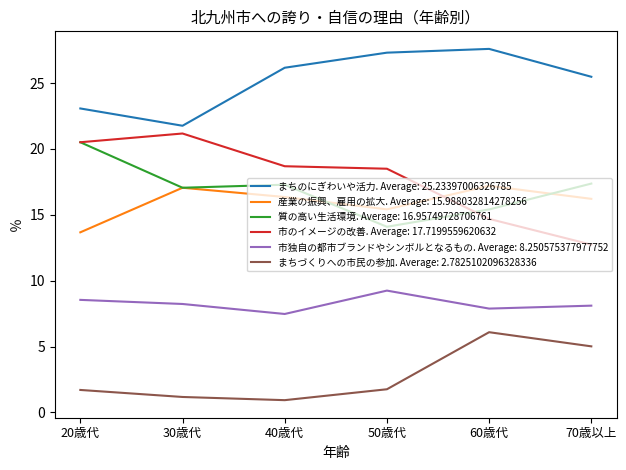

The value of 産業の振興、雇用の拡大. Average: 15.988032814278256 at 60歳代 is 17.2. True or false?

True